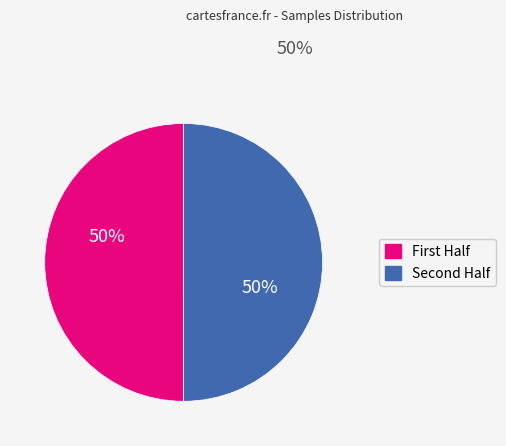

How many segments does this pie chart have?

2